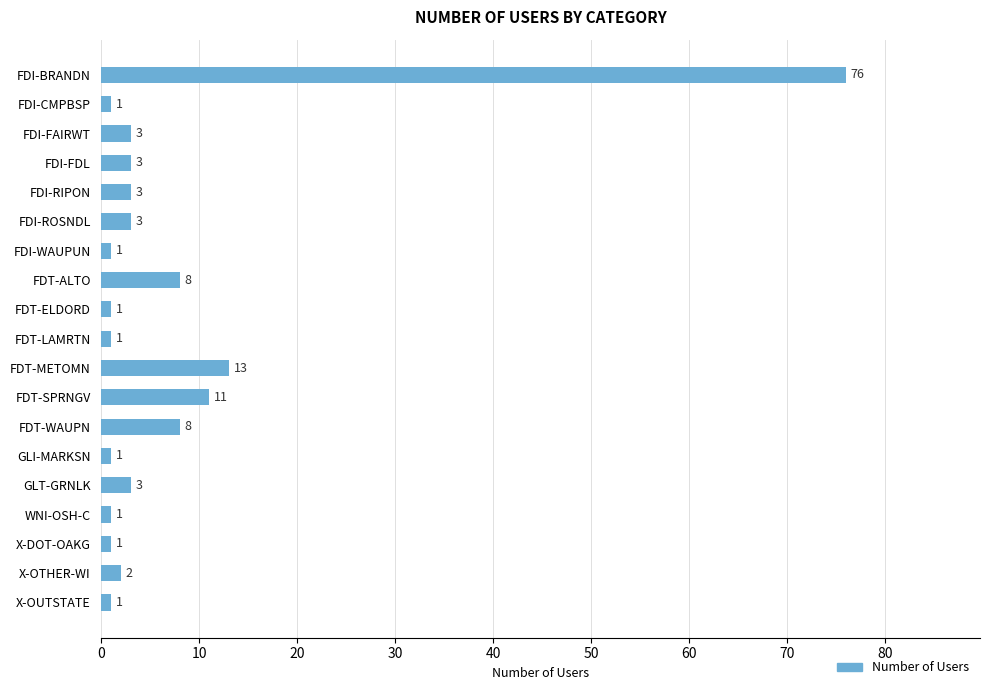

How many bars are there in total?

19